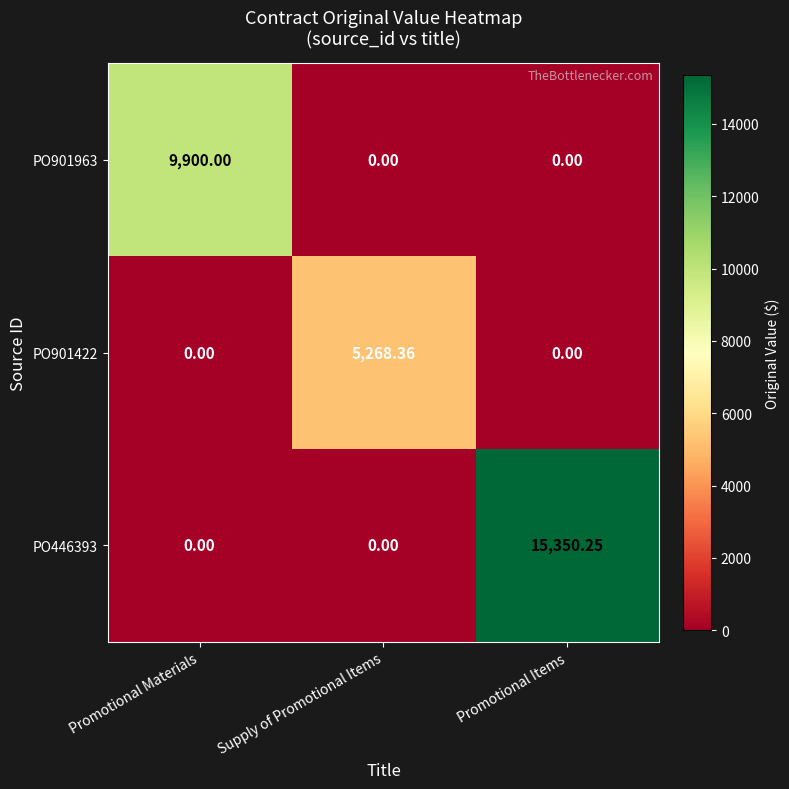

At which category is the sum across all series the highest?

Promotional Items